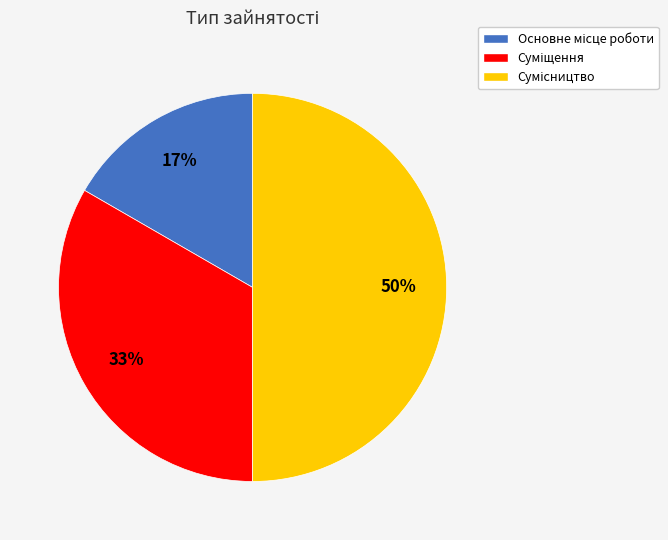

How many segments does this pie chart have?

3